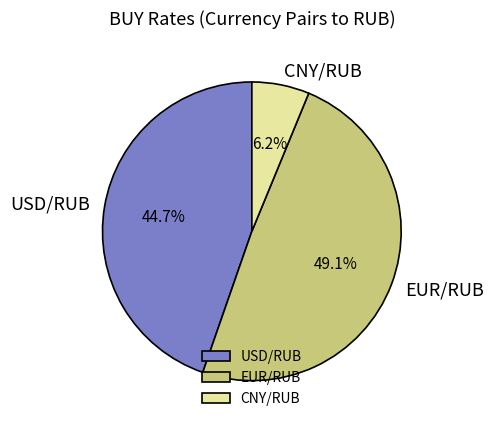

Which has a higher value, CNY/RUB or USD/RUB?

USD/RUB